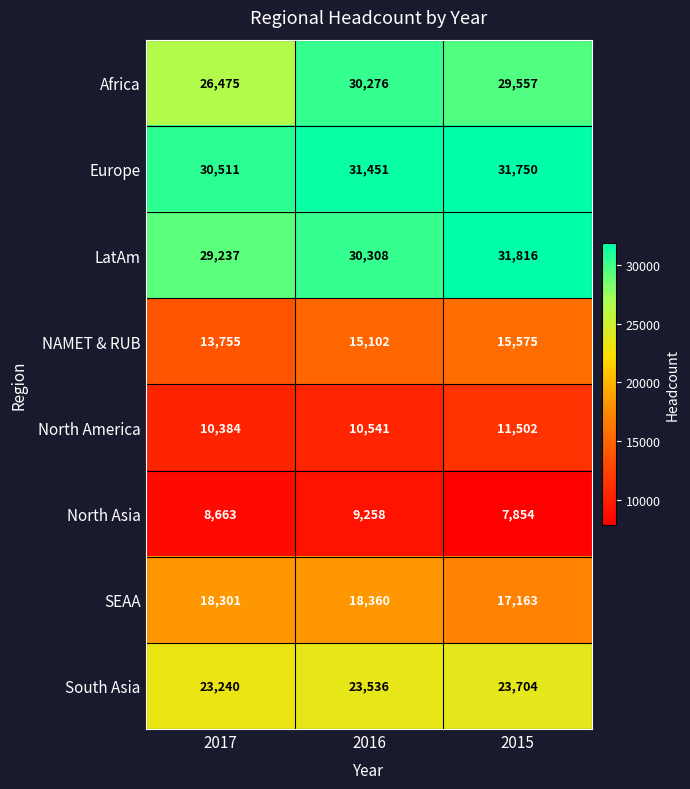

List the series in order of their peak value, lowest first.

North Asia, North America, NAMET & RUB, SEAA, South Asia, Africa, Europe, LatAm